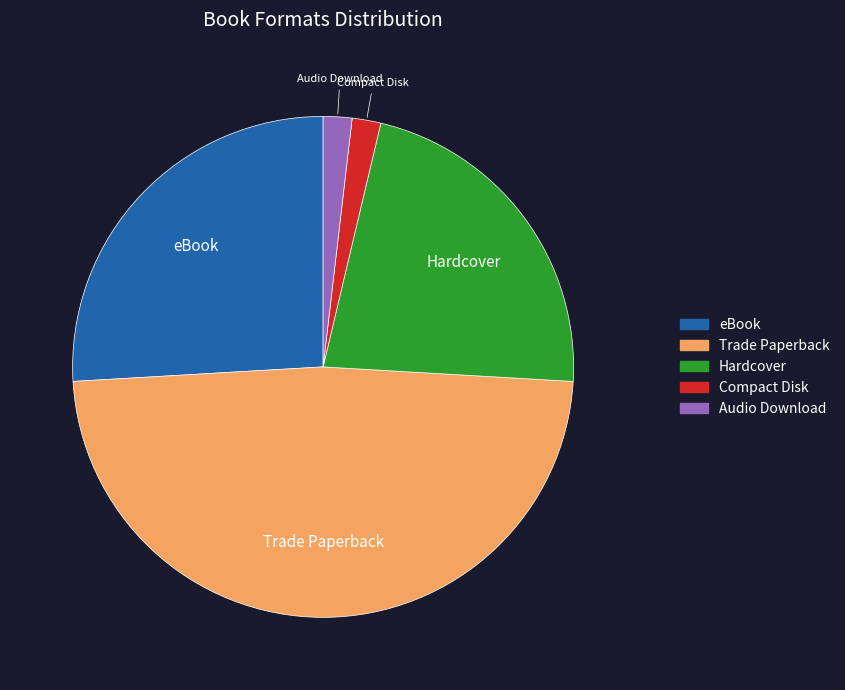

The Audio Download slice represents 2% of the pie. True or false?

True